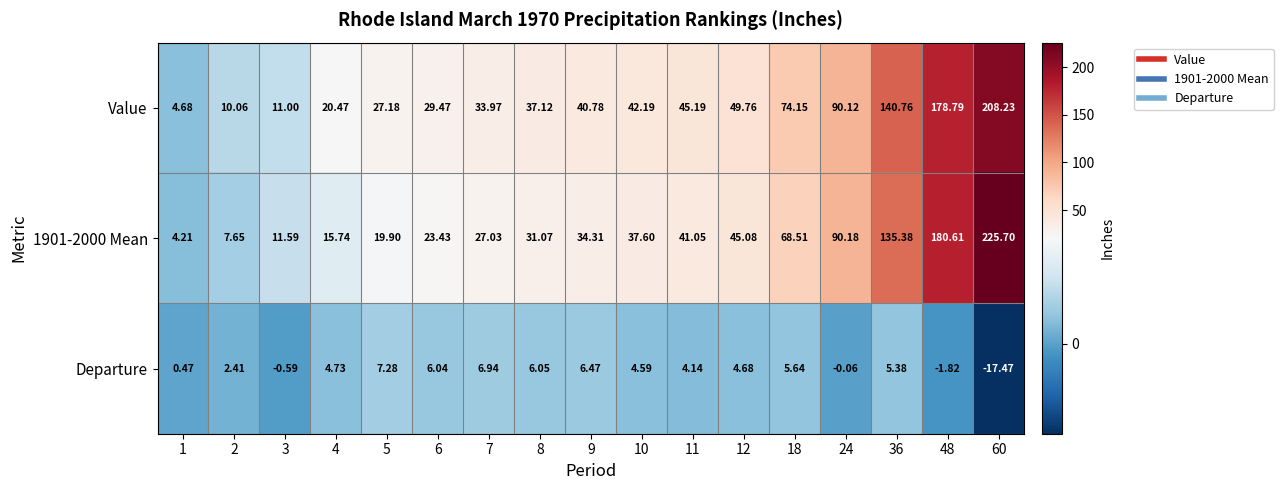

Is the value of 1901-2000 Mean at 12 greater than the value of Departure at 60?

Yes